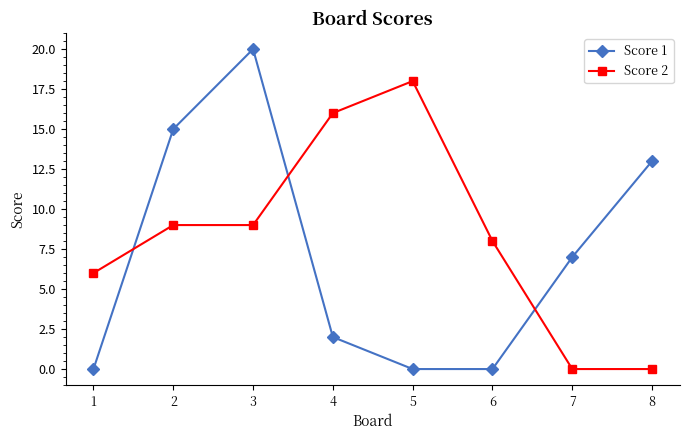

Reading left to right, extract all data points from this chart.

Score 1: 0	15	20	2	0	0	7	13
Score 2: 6	9	9	16	18	8	0	0